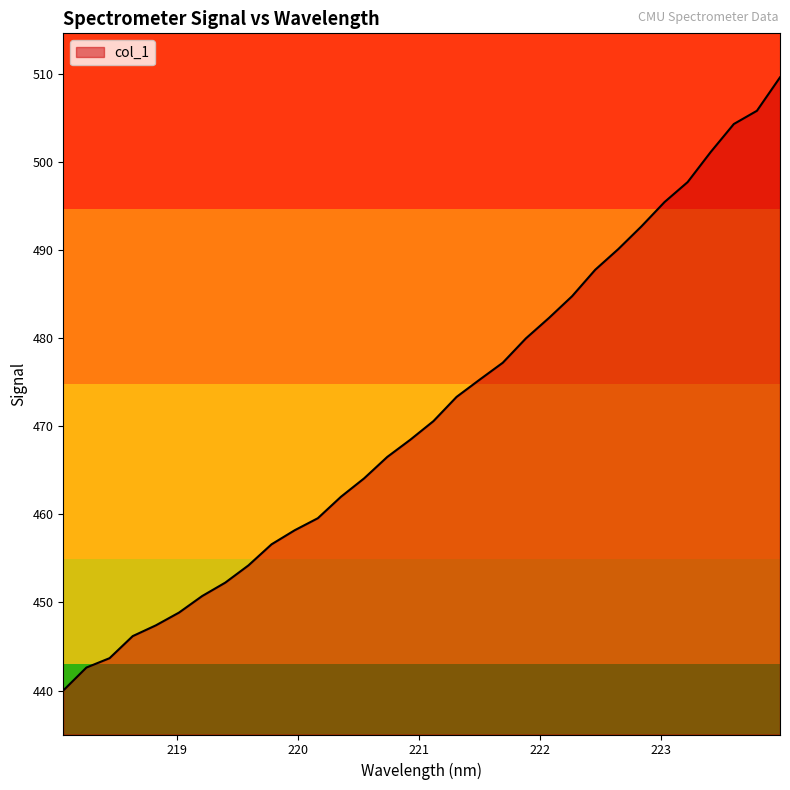

How many lines are shown in the chart?

1